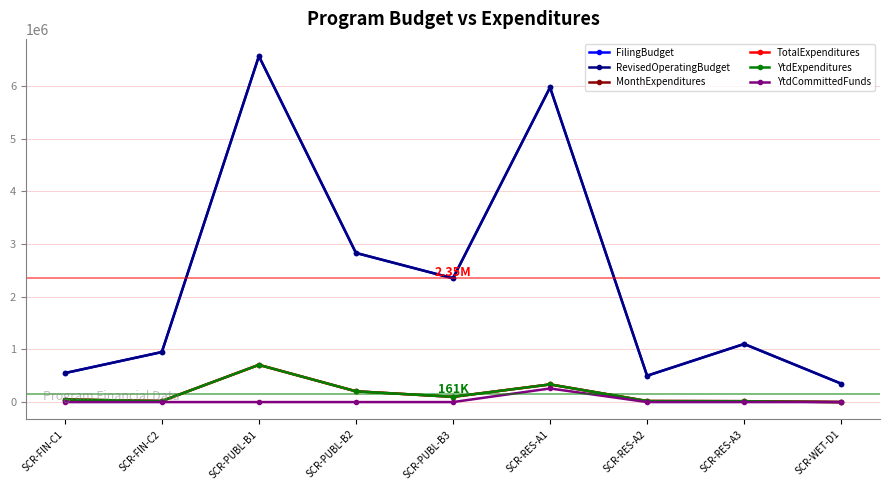

Which category has the highest value in the MonthExpenditures series?

SCR-PUBL-B1